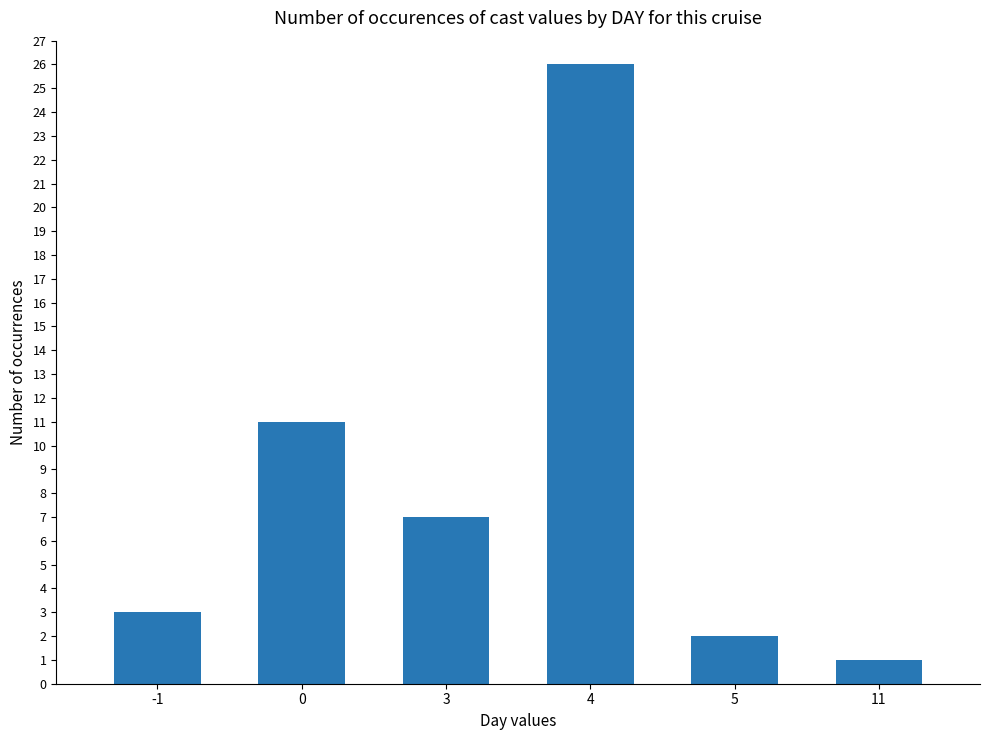

What is the difference between the maximum and minimum values?

25